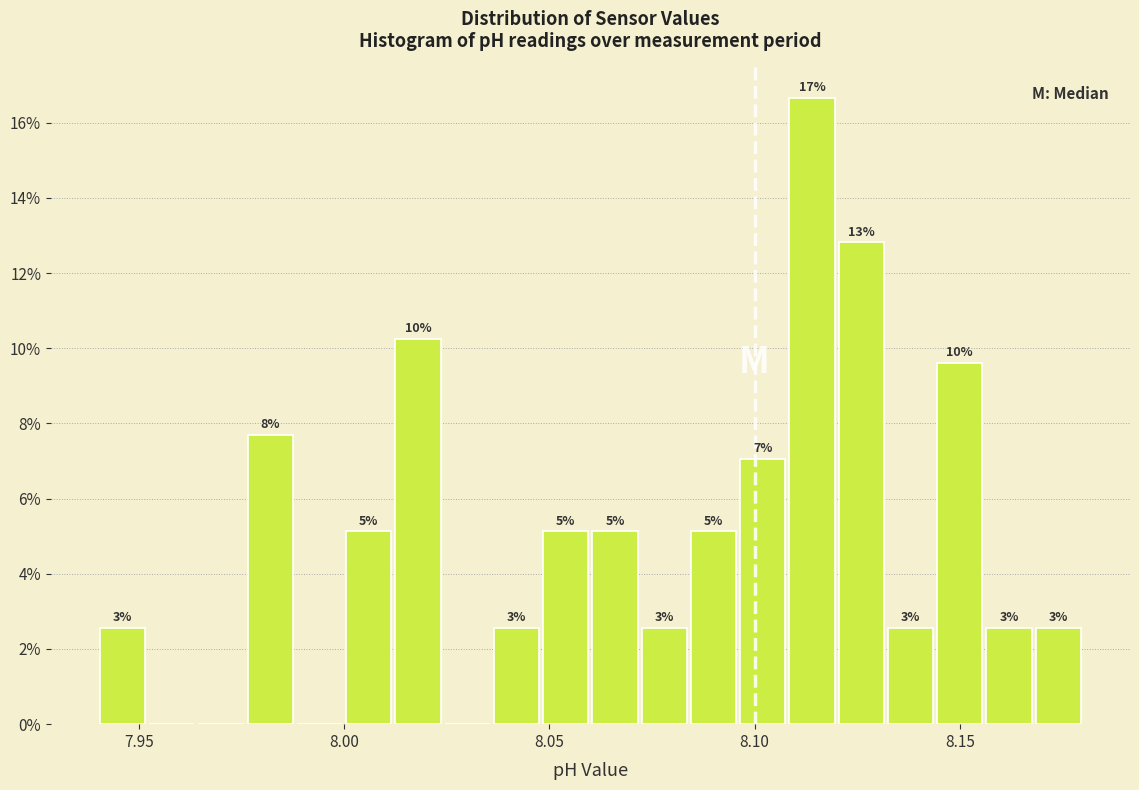

Around what value on the x-axis is the tallest bar? Give the approximate position of its centre, as read against the axis.

8.115